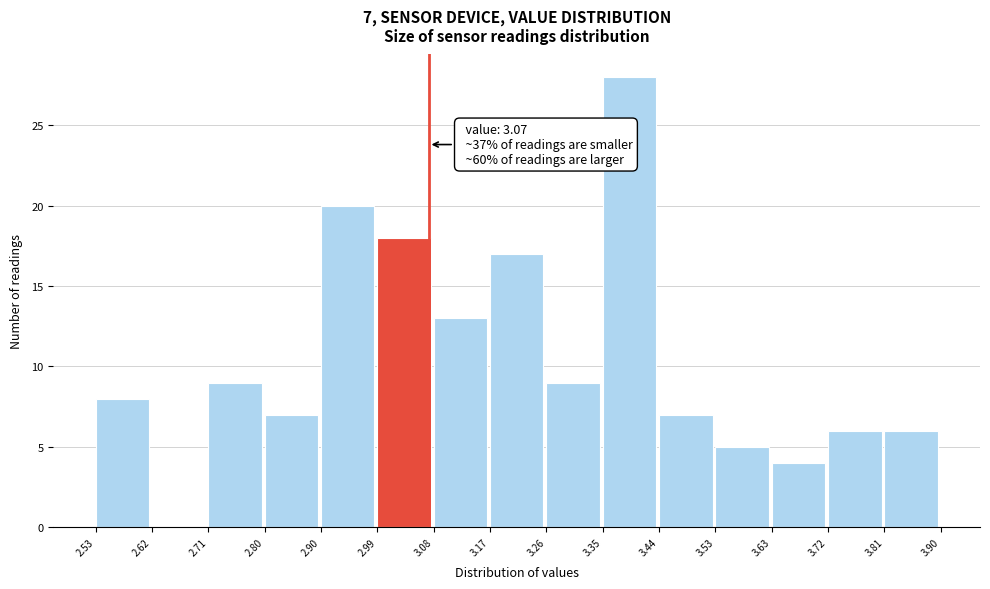

Over which range of the x-axis is the bar tallest?

3.35 to 3.44